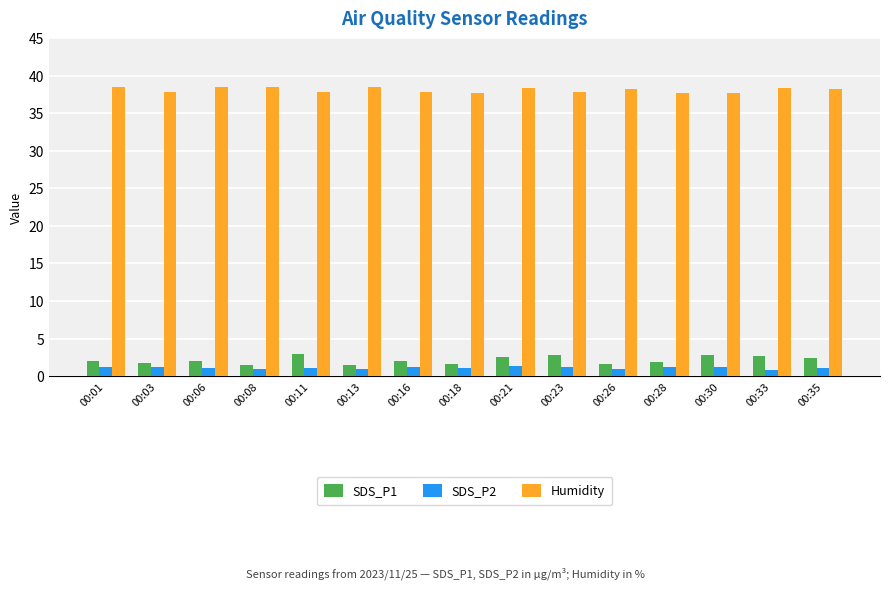

What are all the series names shown in the legend?

SDS_P1, SDS_P2, Humidity